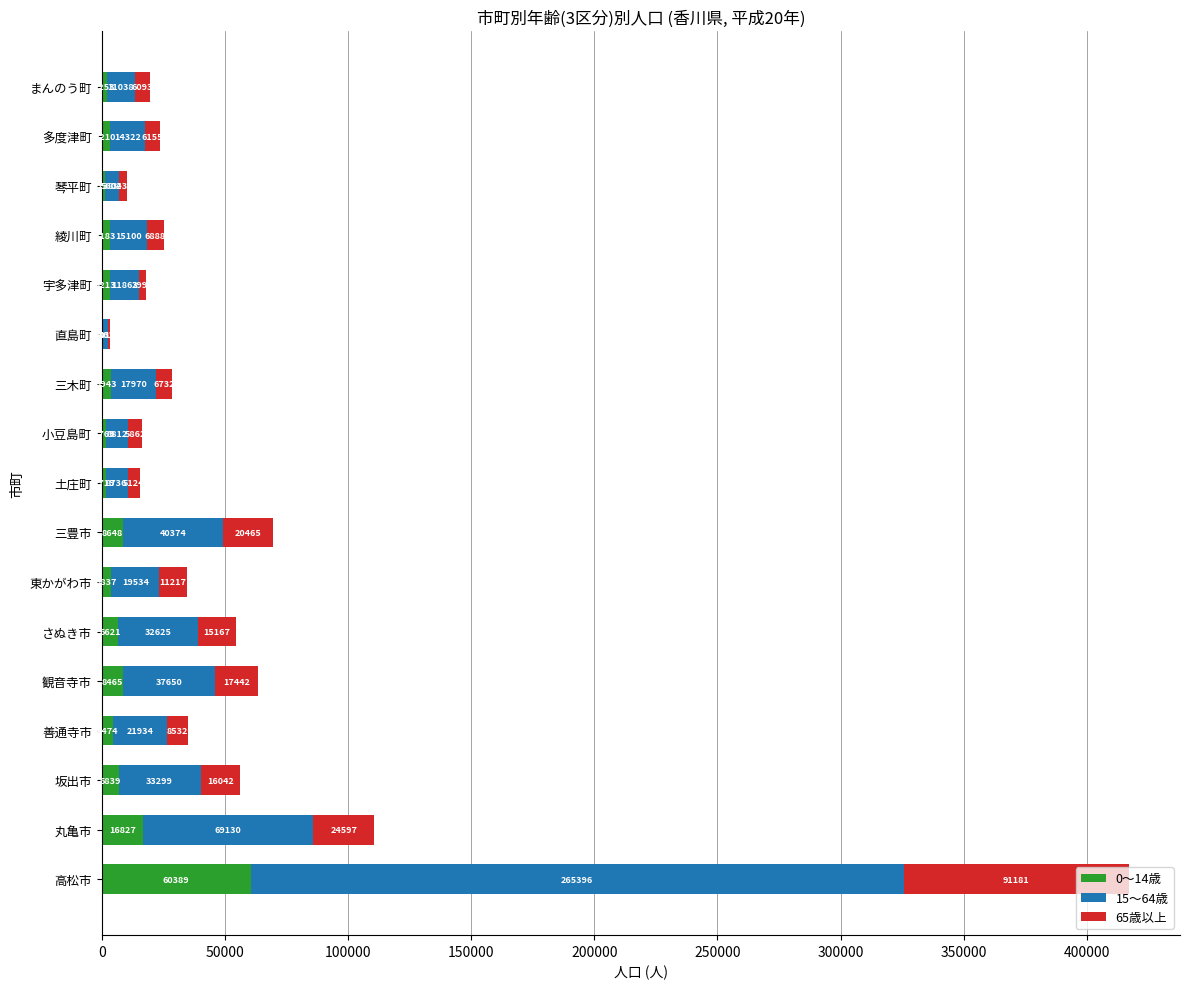

What is the approximate value of 0～14歳 at 善通寺市, to the nearest 10?

4470